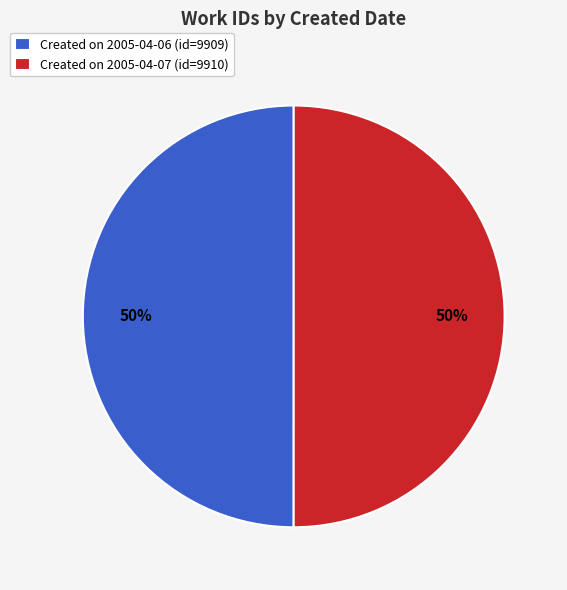

Approximately how many times larger is the value at Created on 2005-04-07 (id=9910) compared to Created on 2005-04-06 (id=9909)?

1.0